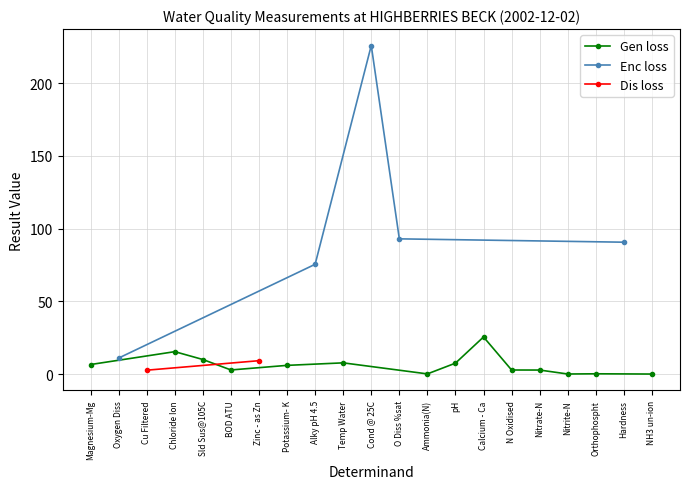

What is the maximum value shown in the chart?

226.0